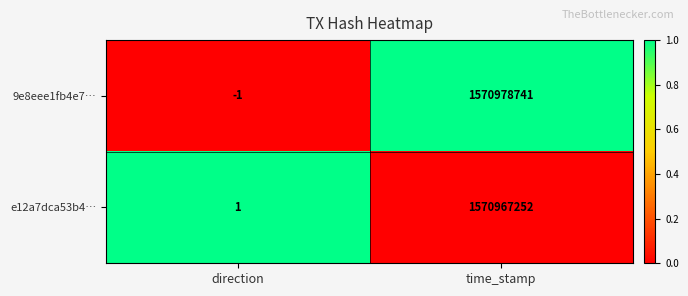

At direction, list the series in order from smallest to largest.

9e8eee1fb4e7…, e12a7dca53b4…